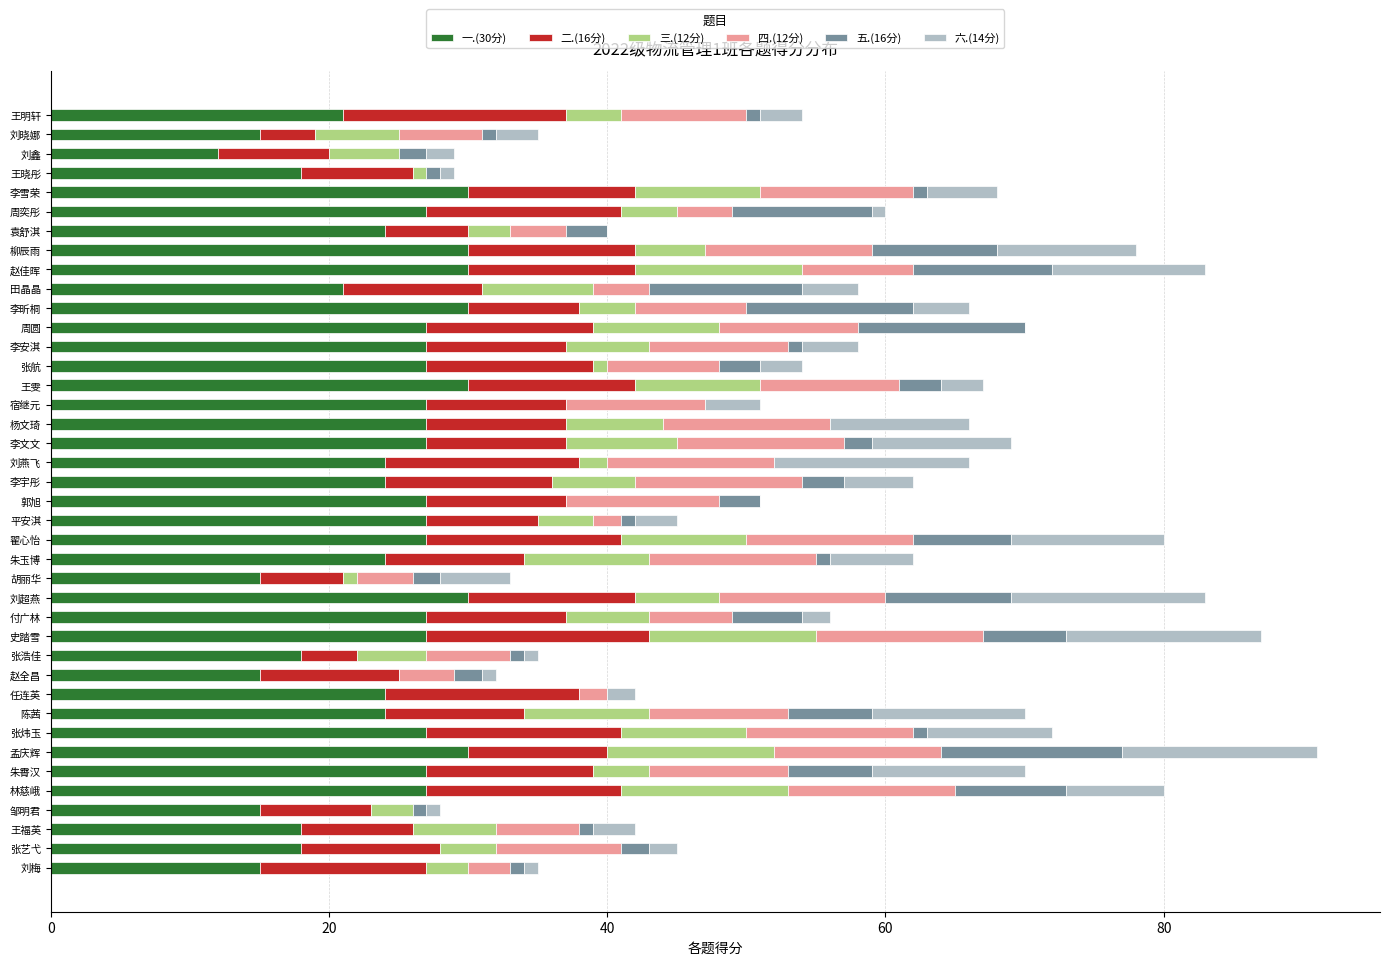

What is the total value across all series at 宿继元?

51